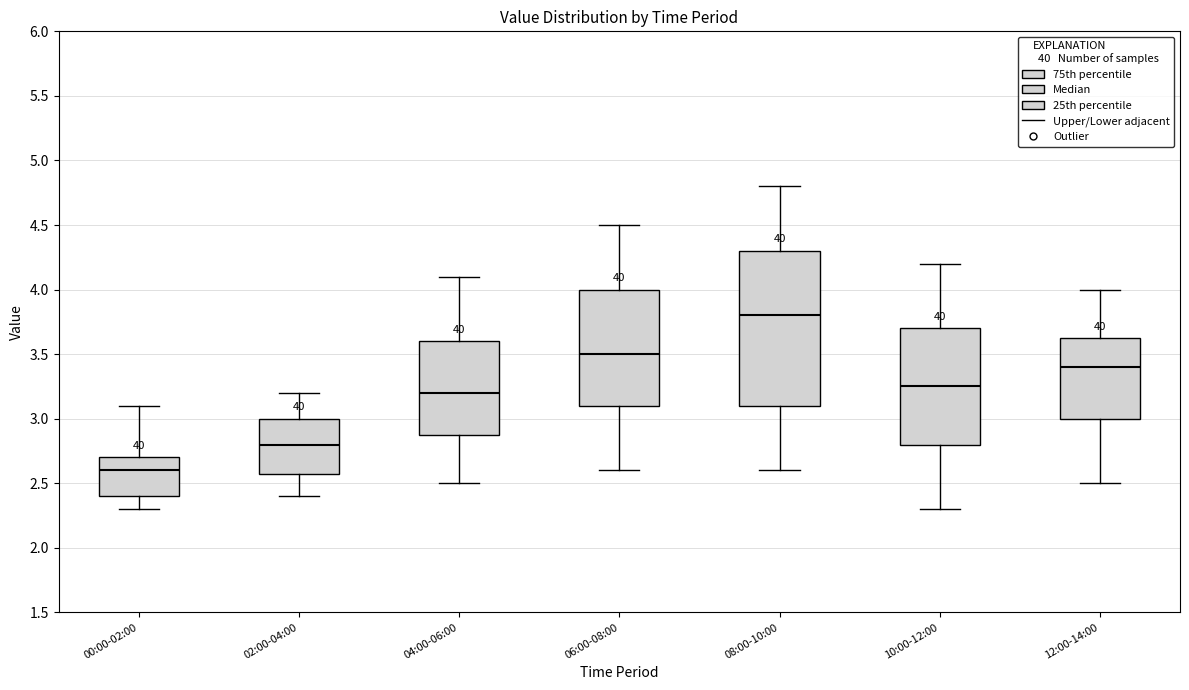

Which box has the highest median line?

08:00-10:00